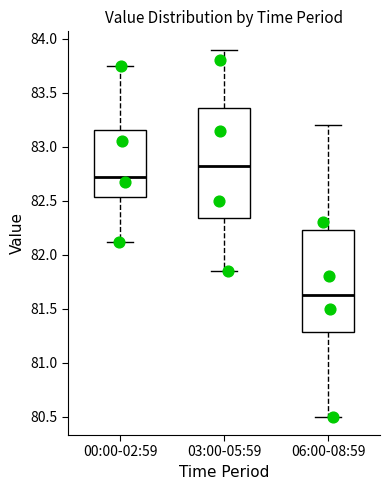

Which box is the tallest, from its lower edge to its upper edge?

03:00-05:59